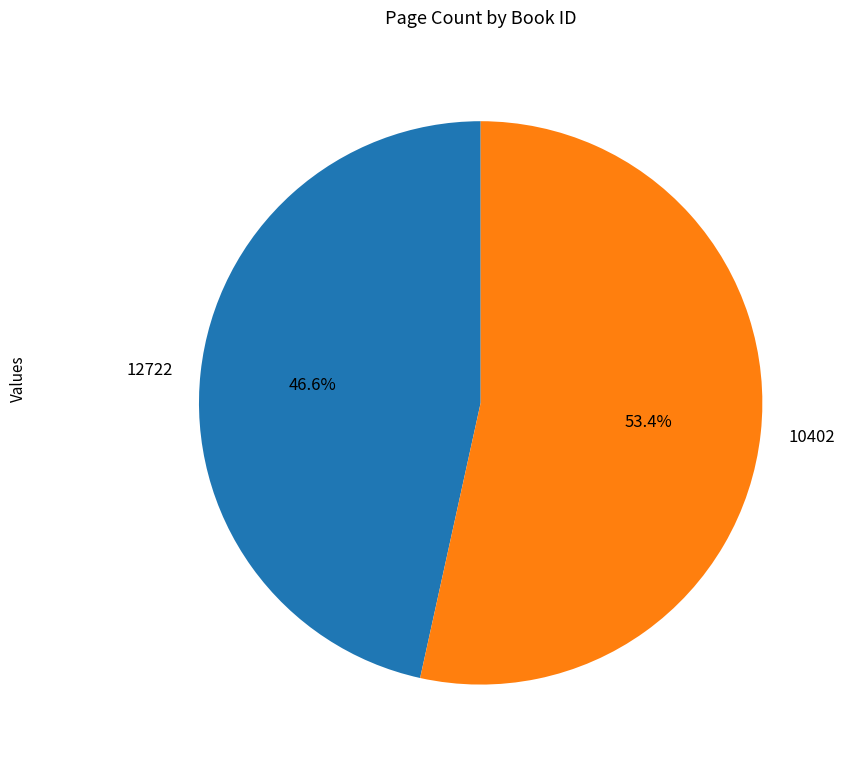

How many segments does this pie chart have?

2